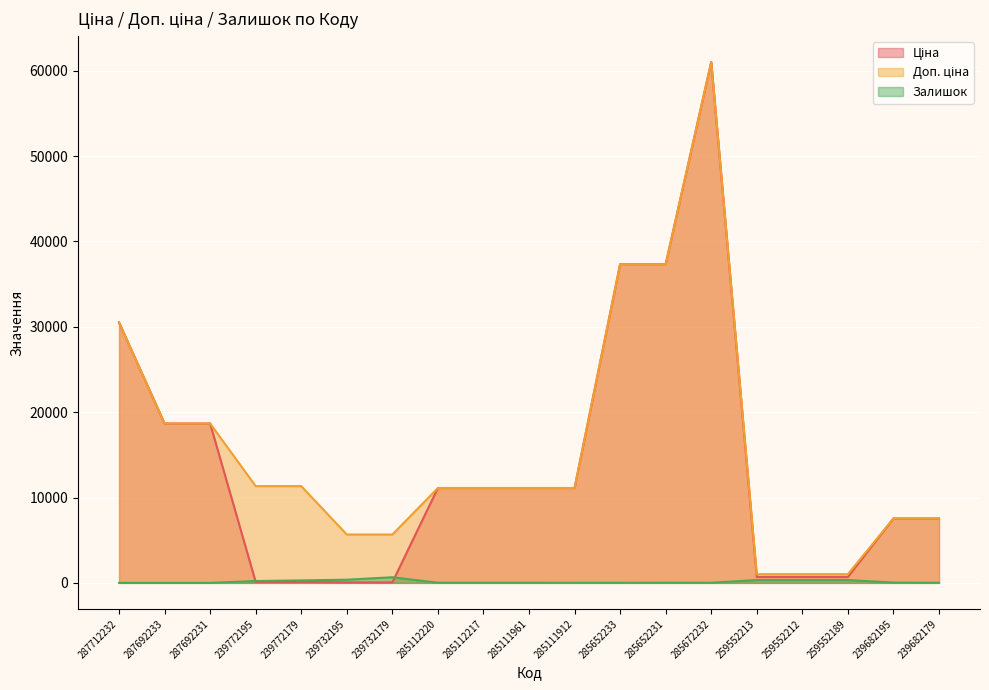

What is the sum of all Залишок values?

2690.0